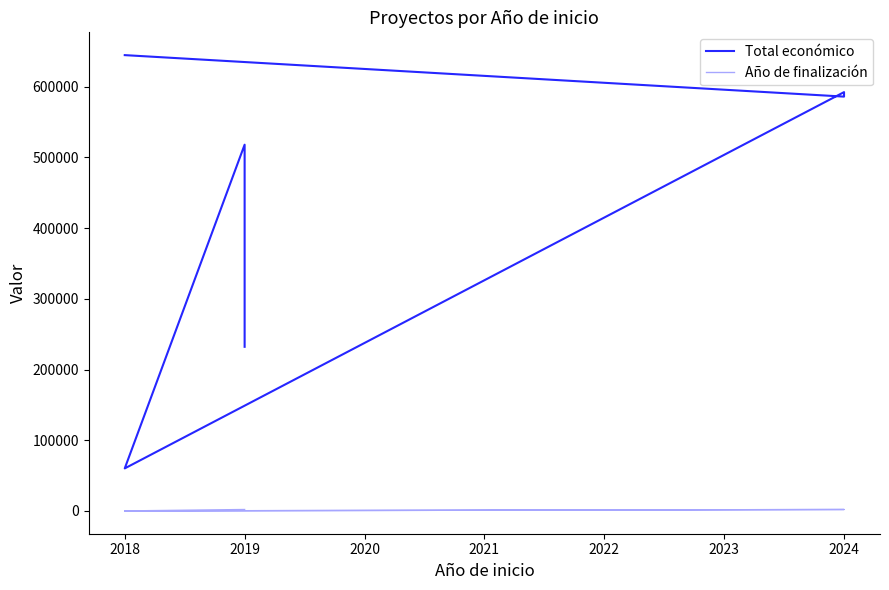

The value of Año de finalización at 2024 is 1248. True or false?

False